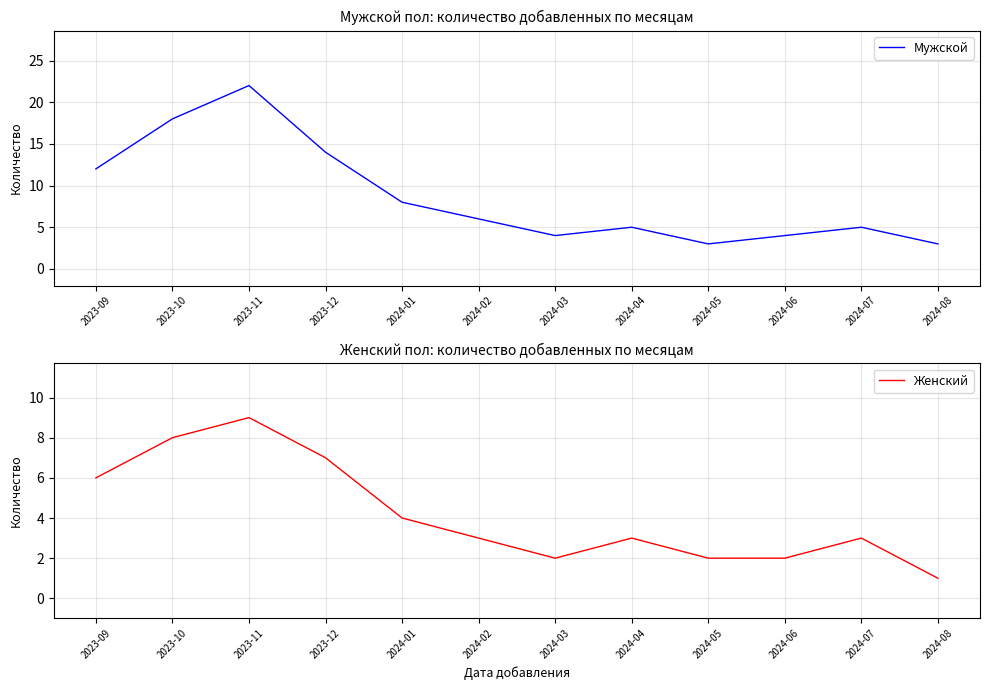

True or false: Мужской has more than 0 points higher than both neighbors.

True